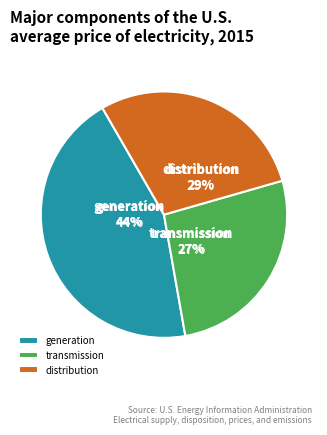

Is 1 the majority of the pie?

No